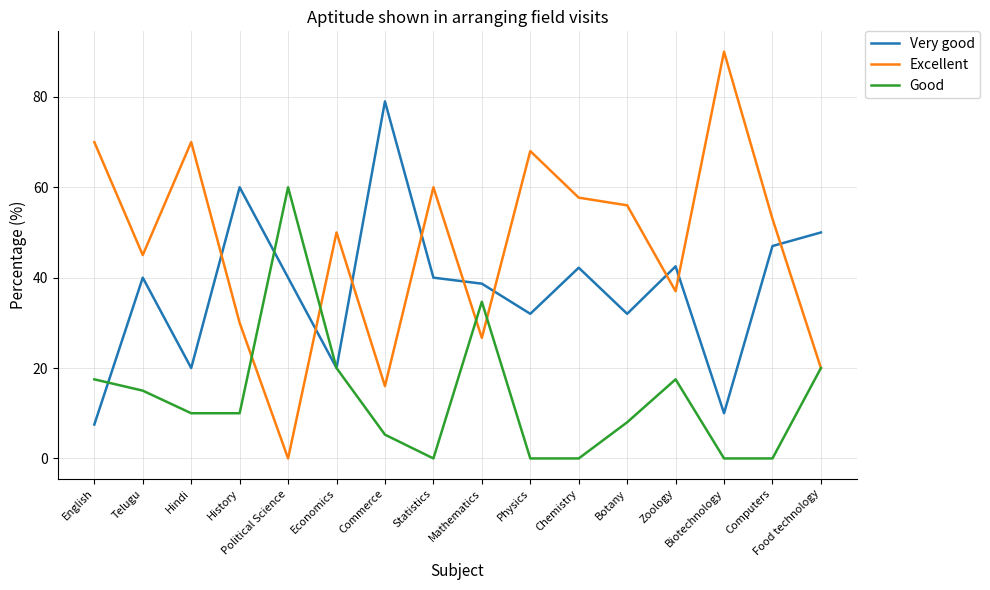

What is the sum of all Very good values?

600.9